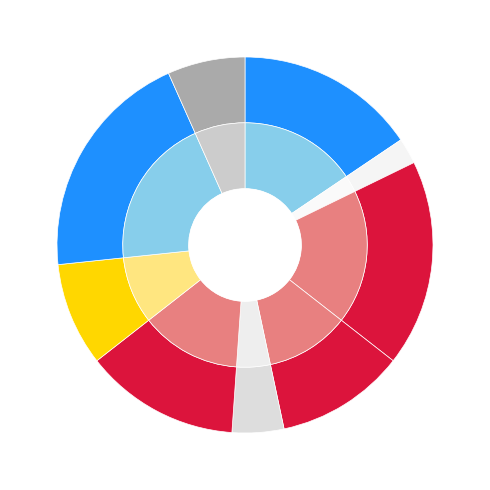

To the nearest percent, what is the average slice percentage?

11%